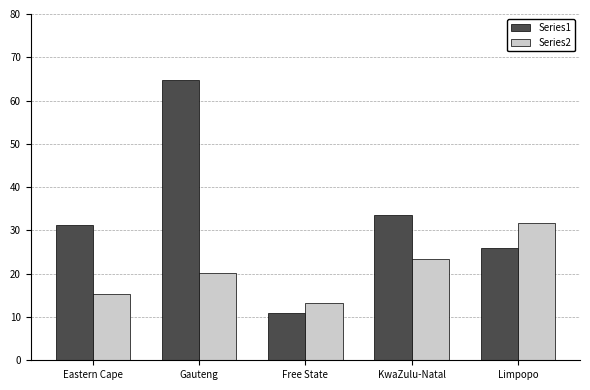

What is the difference between the maximum and minimum values in the Series2 series?

18.4